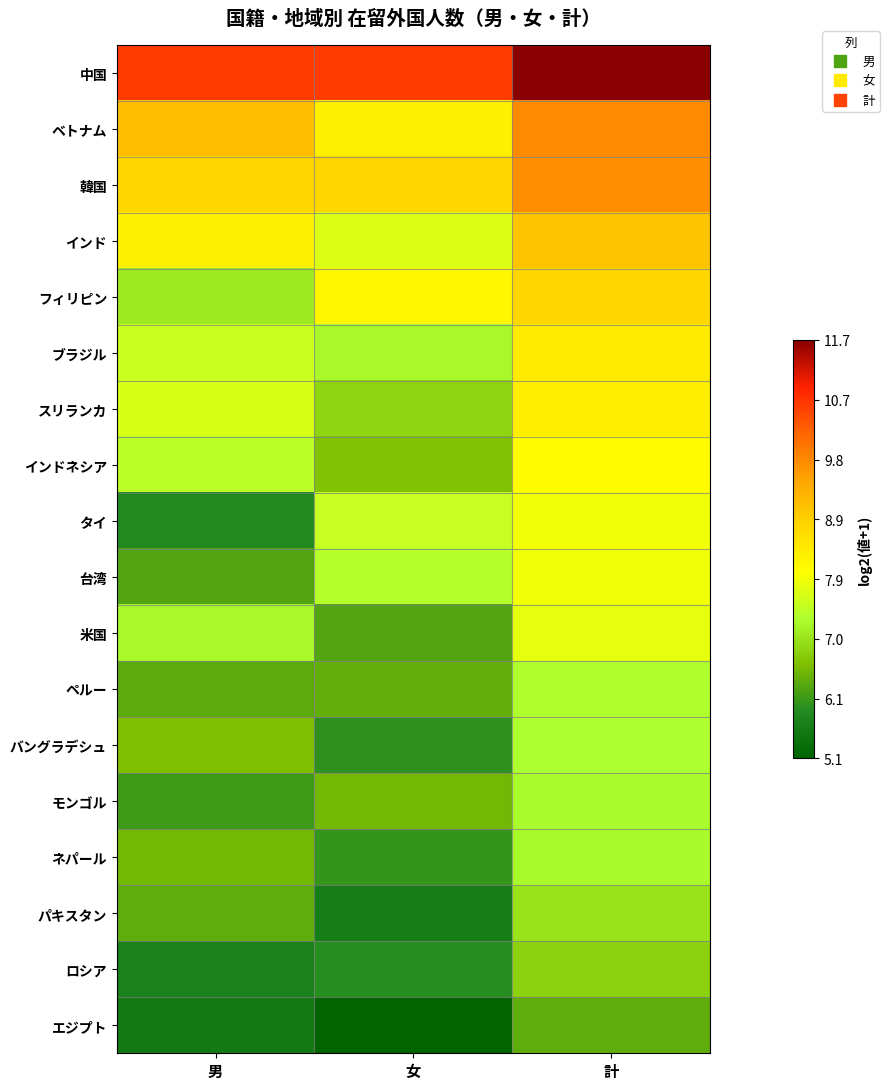

Which has a higher value, 男 or 女?

女